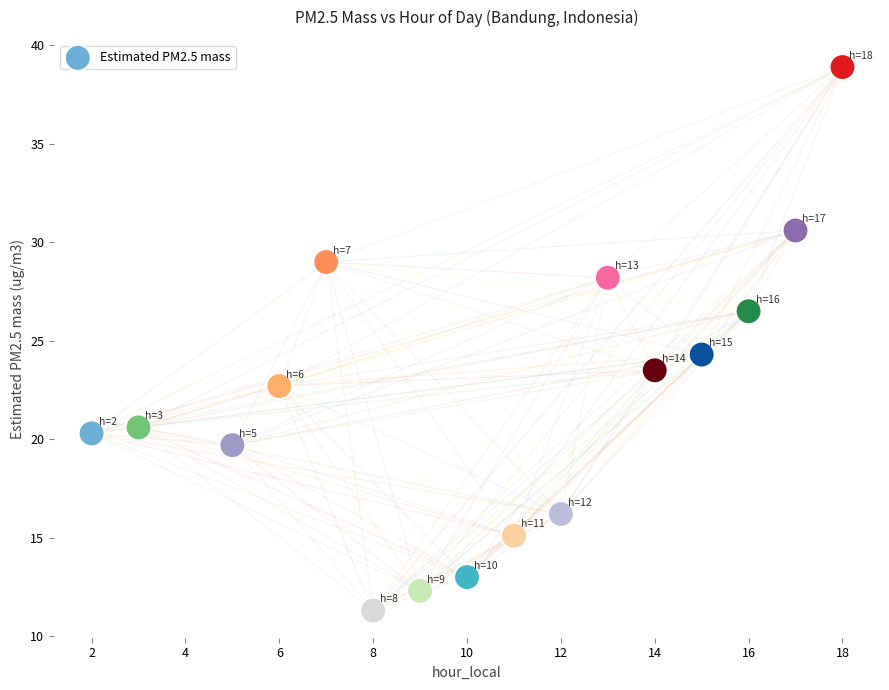

What Y value in the scatter plot is closest to 25?

24.3